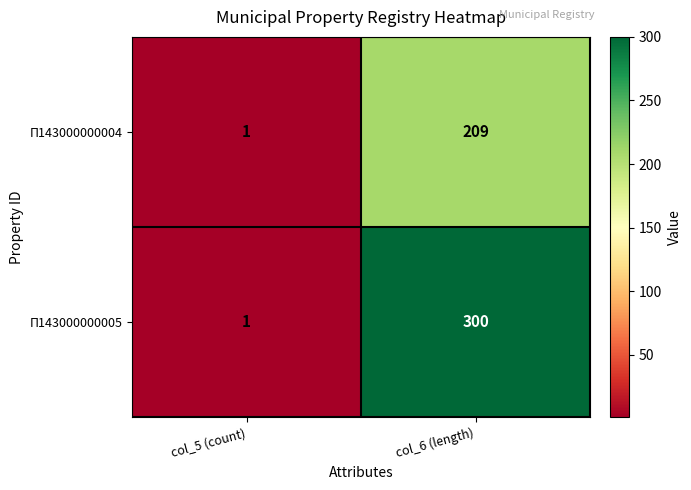

What is the maximum value shown in the chart?

300